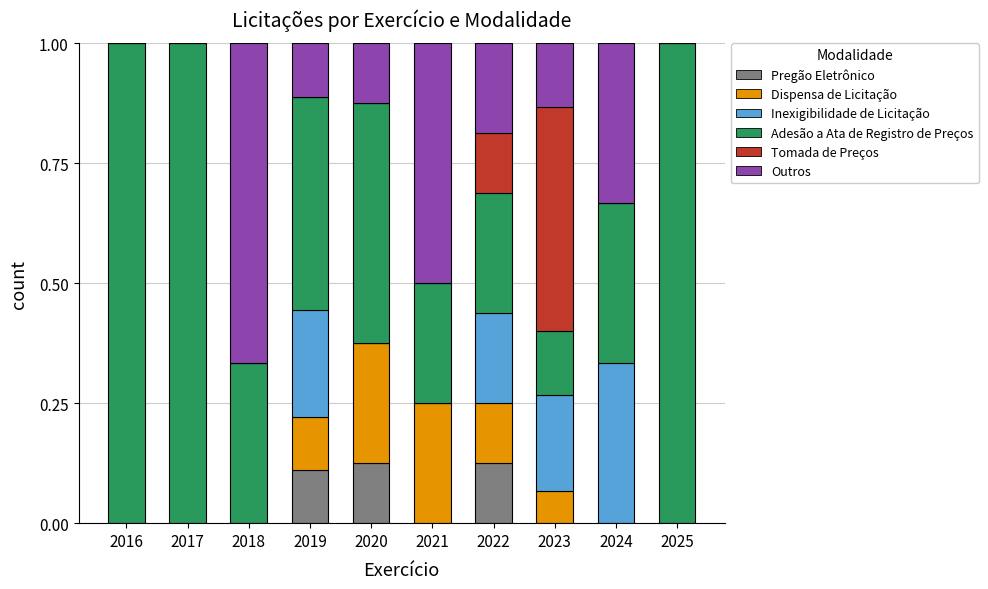

What is the total value across all series at 2025?

1.0